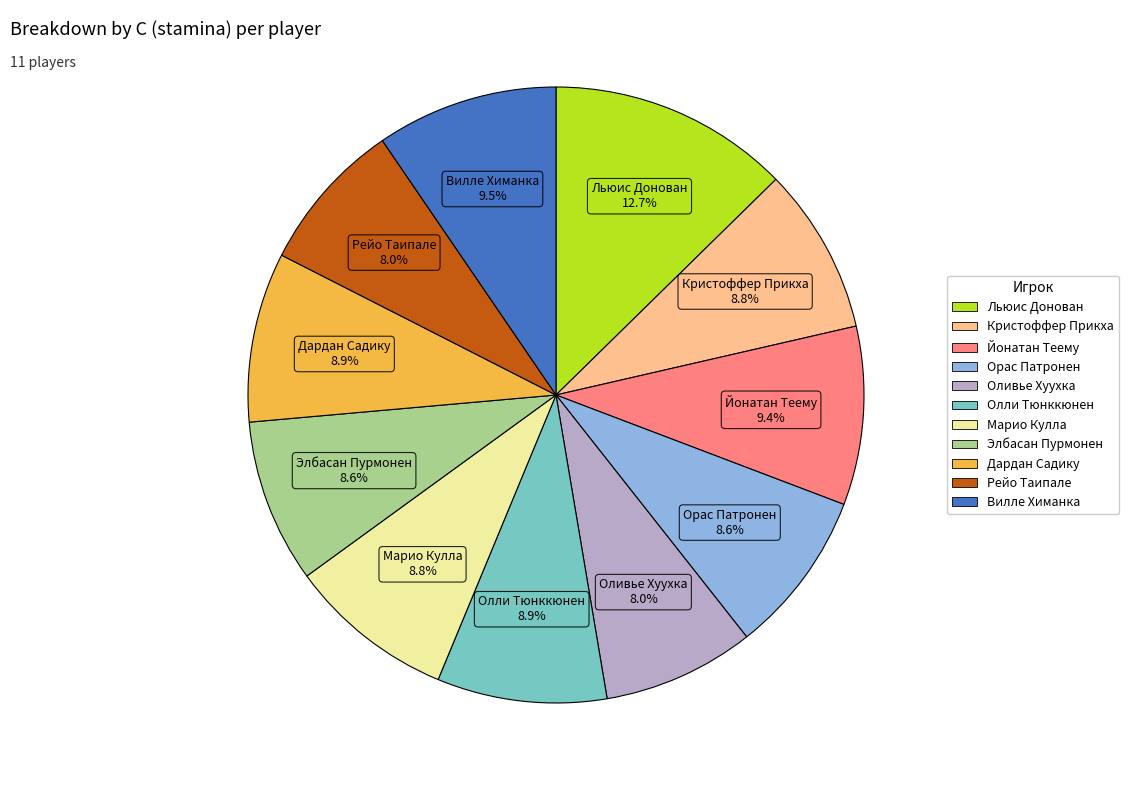

Is there a majority slice in this chart?

No